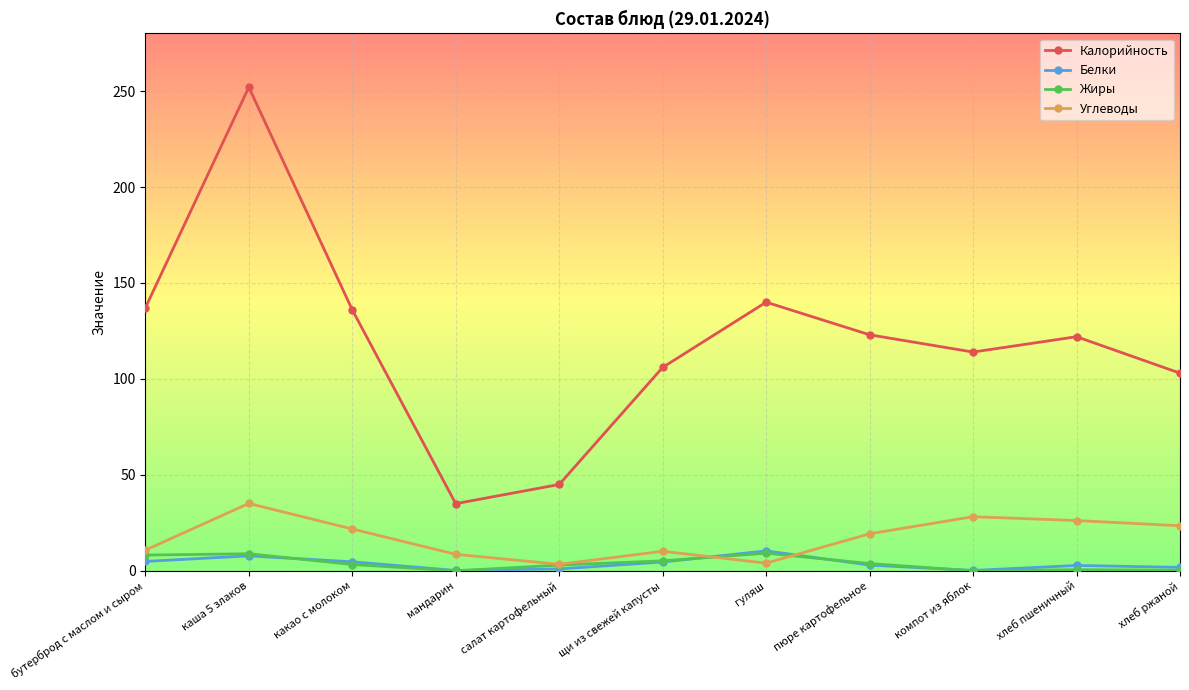

True or false: Калорийность has a value of 49.8 at компот из яблок.

False